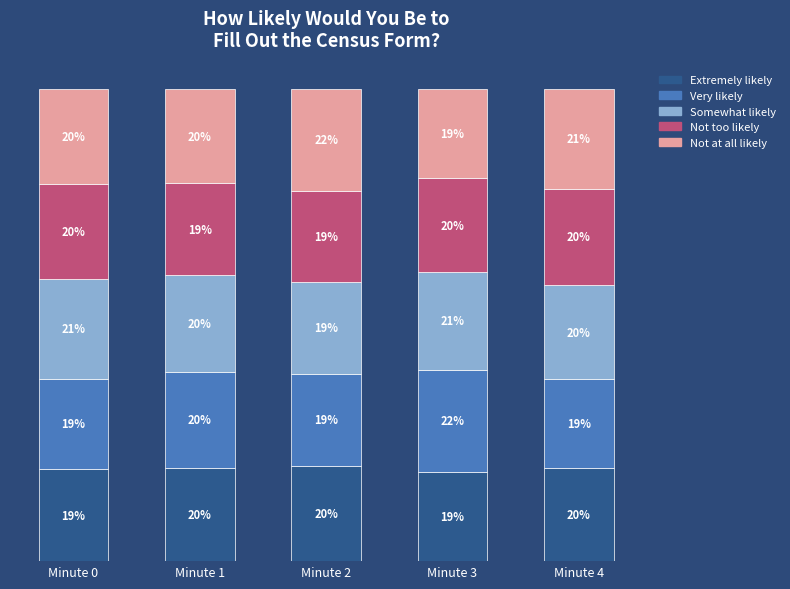

Does the chart contain stacked bars?

Yes